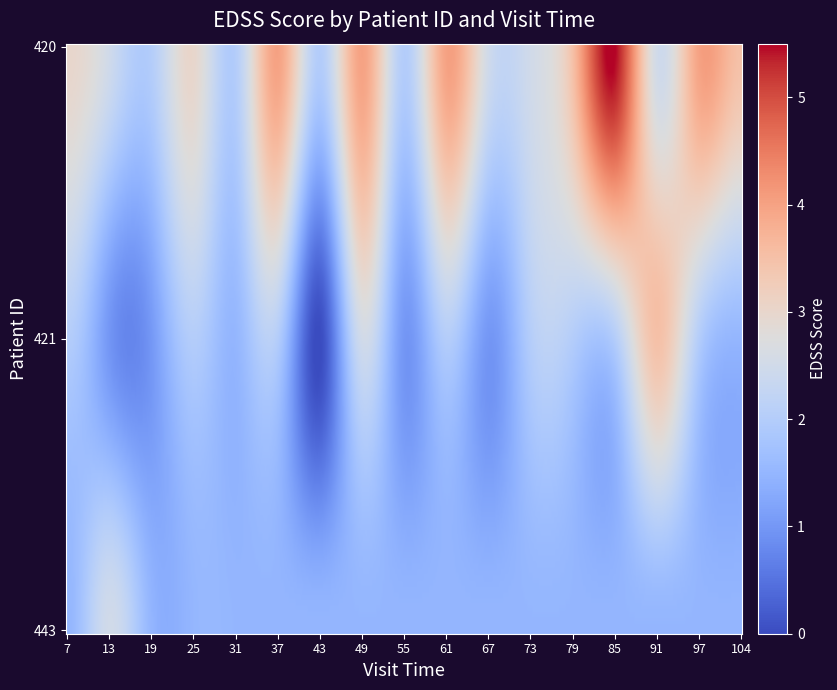

Where does the 420 series first go above 3?

37